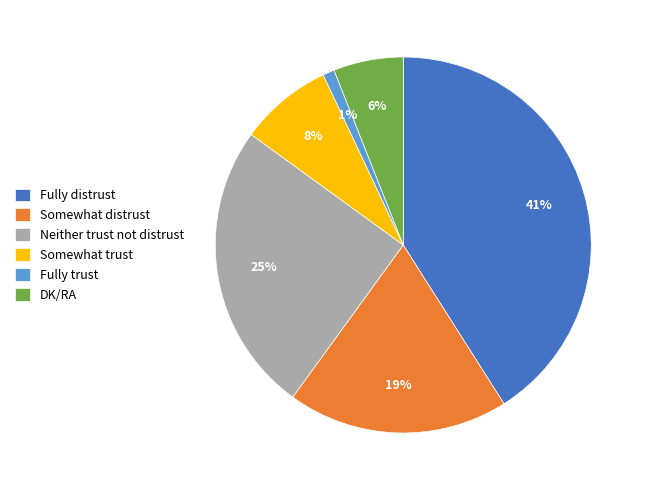

How many slices are in this pie chart?

6